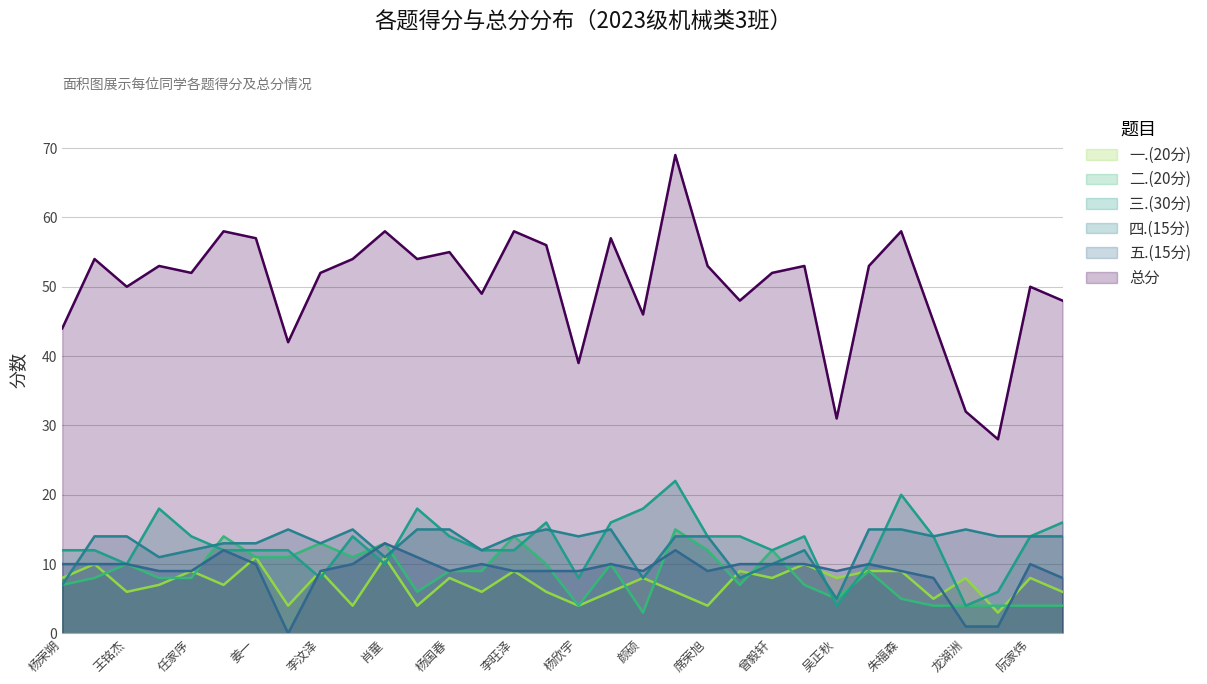

What are all the series names shown in the legend?

一.(20分), 二.(20分), 三.(30分), 四.(15分), 五.(15分), 总分